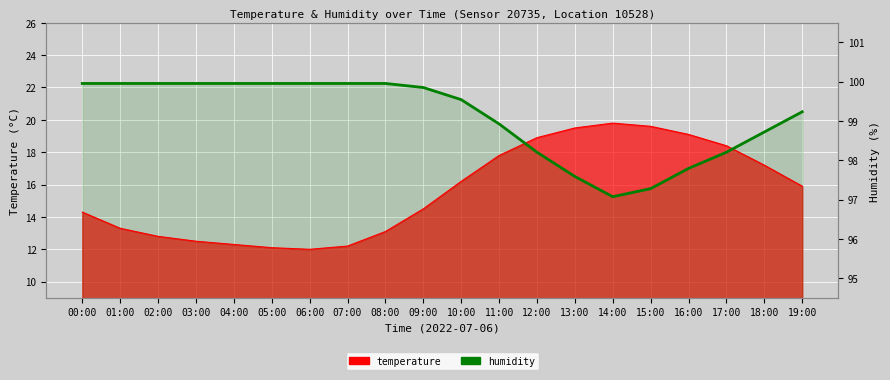

What value does the humidity series have at 03:00?

22.3